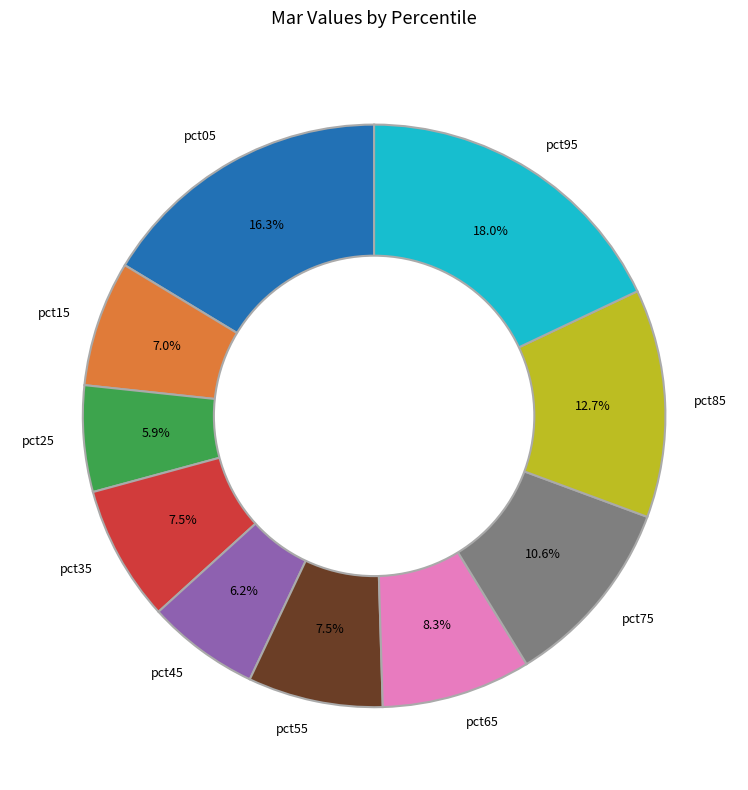

Which slice is the largest?

pct95